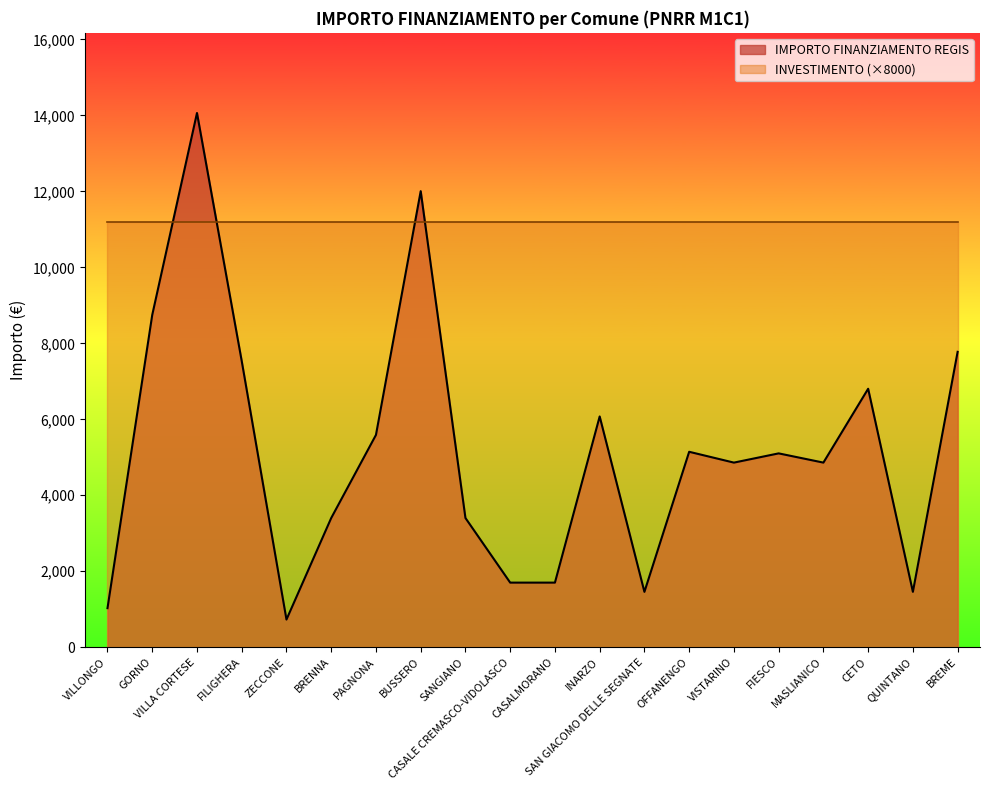

Which series has the widest spread of values?

IMPORTO FINANZIAMENTO REGIS